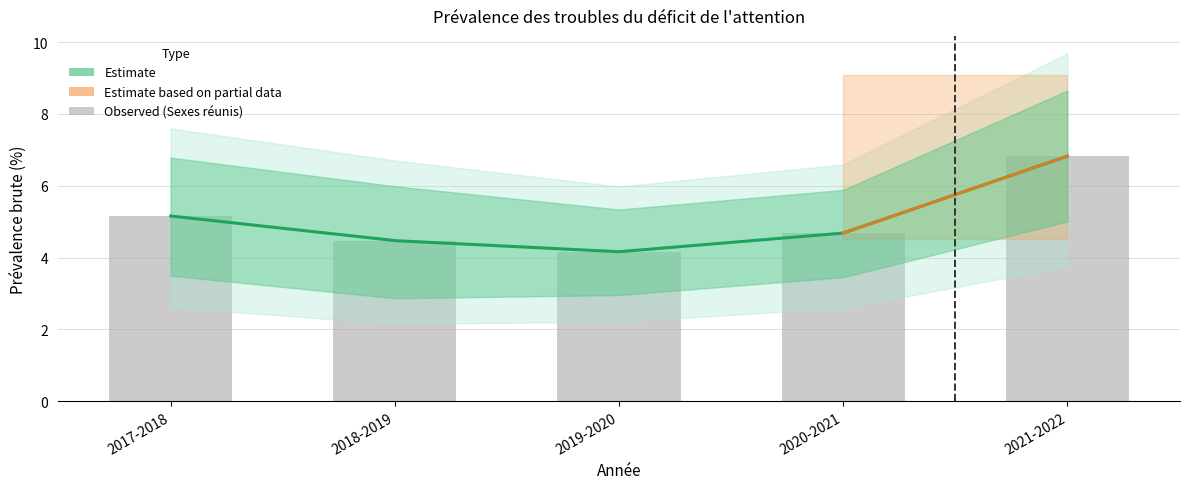

Does the chart contain stacked bars?

No